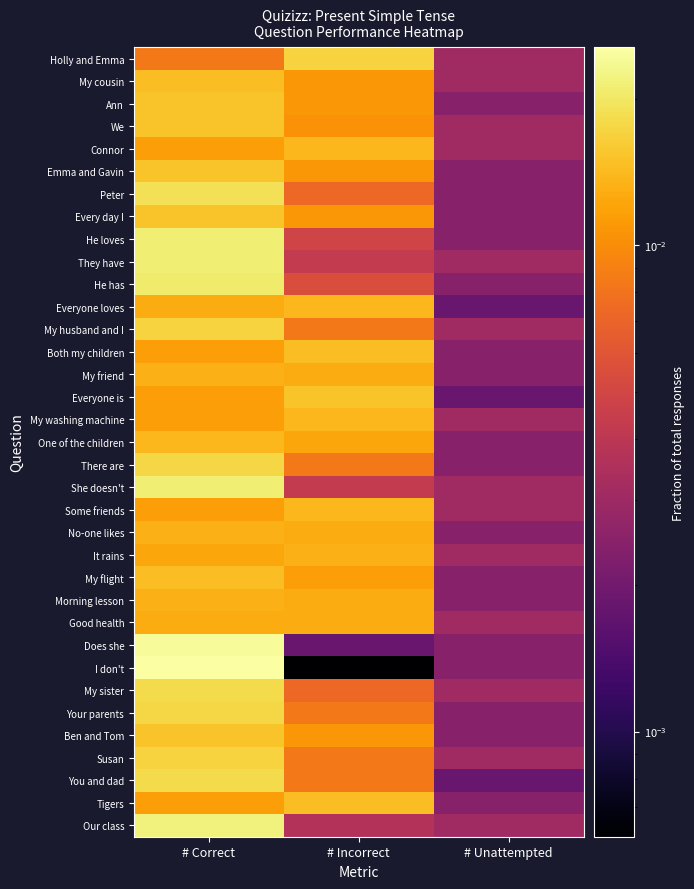

What is the total value across all series at # Incorrect?

0.4